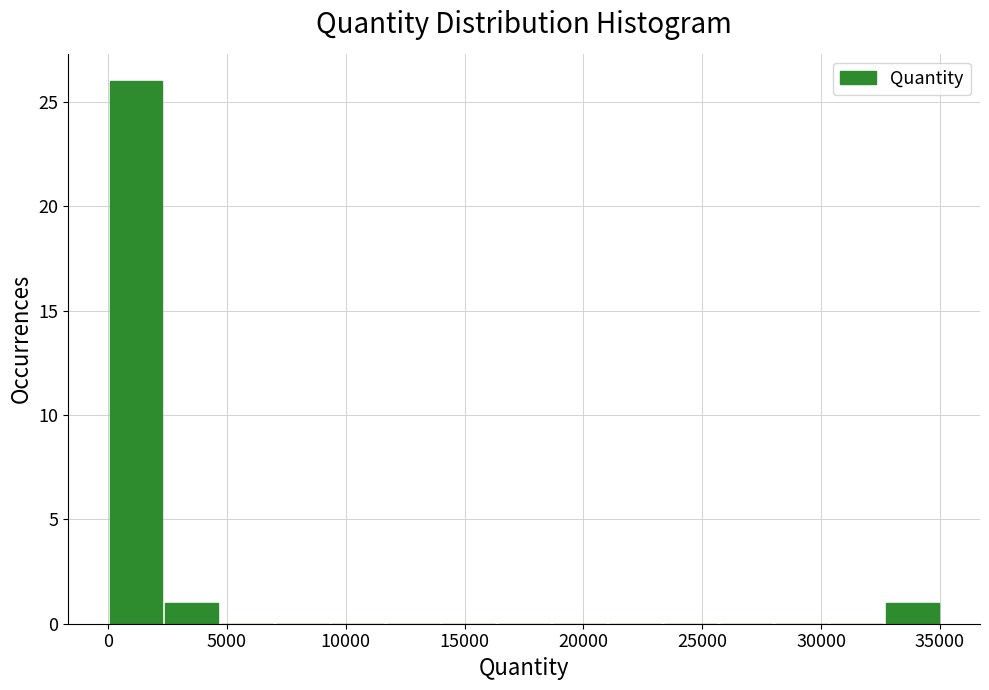

What is the height of the bar covering 32500 to 35000 on the x-axis? Neither the bar edges nor the heights are printed on the chart, so give them approximately, as read against the axes.

1